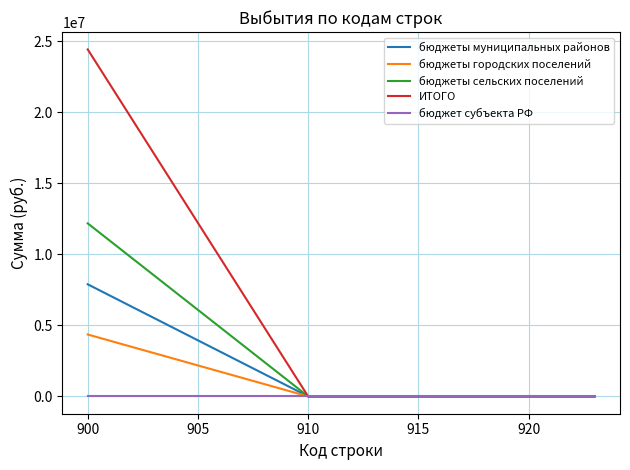

Which series has the widest spread of values?

ИТОГО